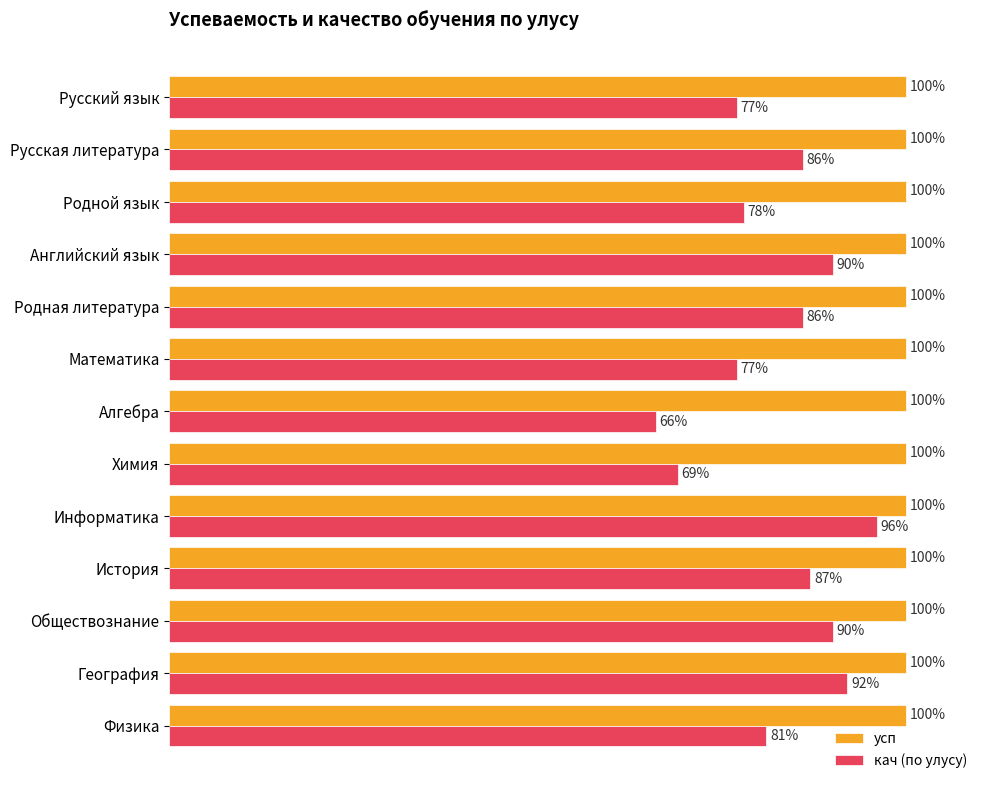

At which label does кач (по улусу) reach its minimum?

Алгебра